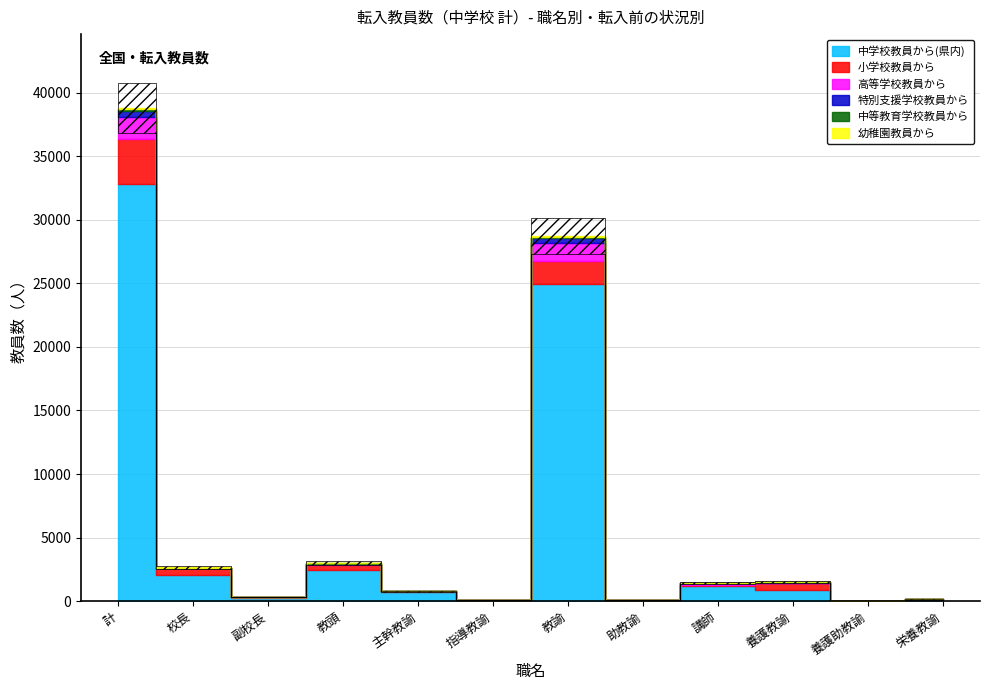

Reading right to left, what are all the values shown in this chart?

中学校教員から(県内): 61	29	863	1169	84	24926	80	745	2485	284	2091	32817
小学校教員から: 78	16	570	96	5	1796	3	26	396	35	501	3522
高等学校教員から: 0	2	24	136	8	1474	6	20	57	11	39	1777
特別支援学校教員から: 0	0	16	25	2	381	0	0	17	3	8	452
中等教育学校教員から: 0	1	6	5	0	102	0	7	12	4	13	150
幼稚園教員から: 2	0	5	1	0	32	2	0	12	1	9	64